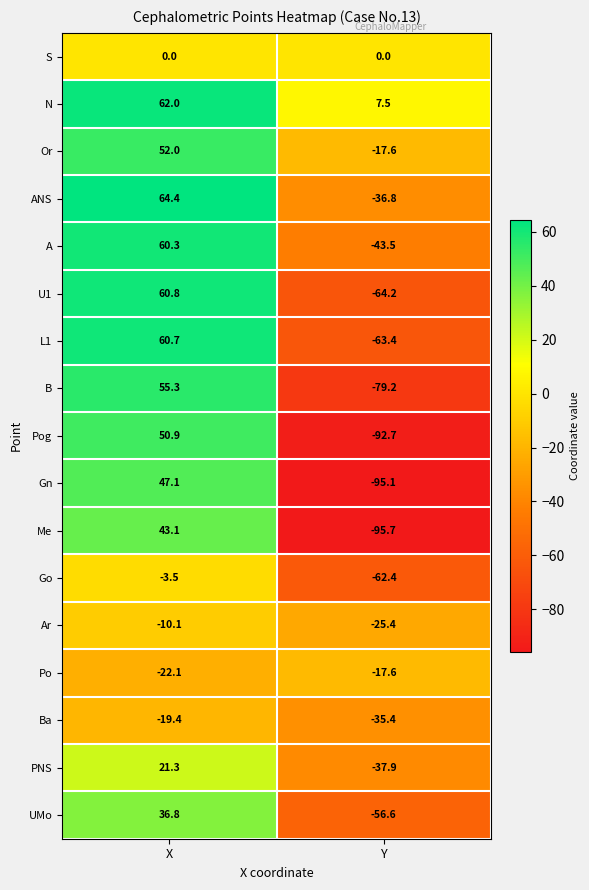

What is the difference between the maximum and minimum values in the Po series?

4.5